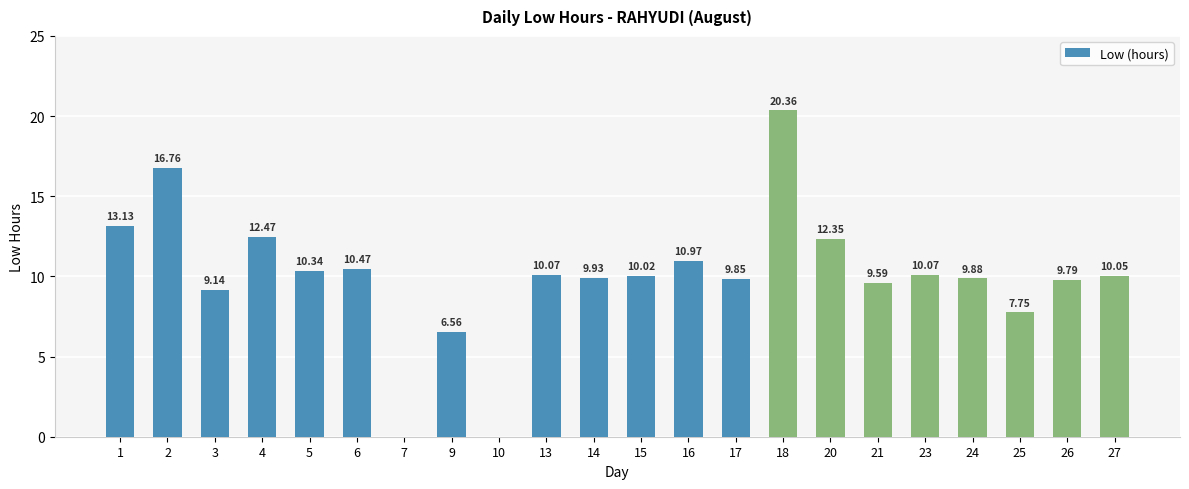

What is the sum of all values?

219.6